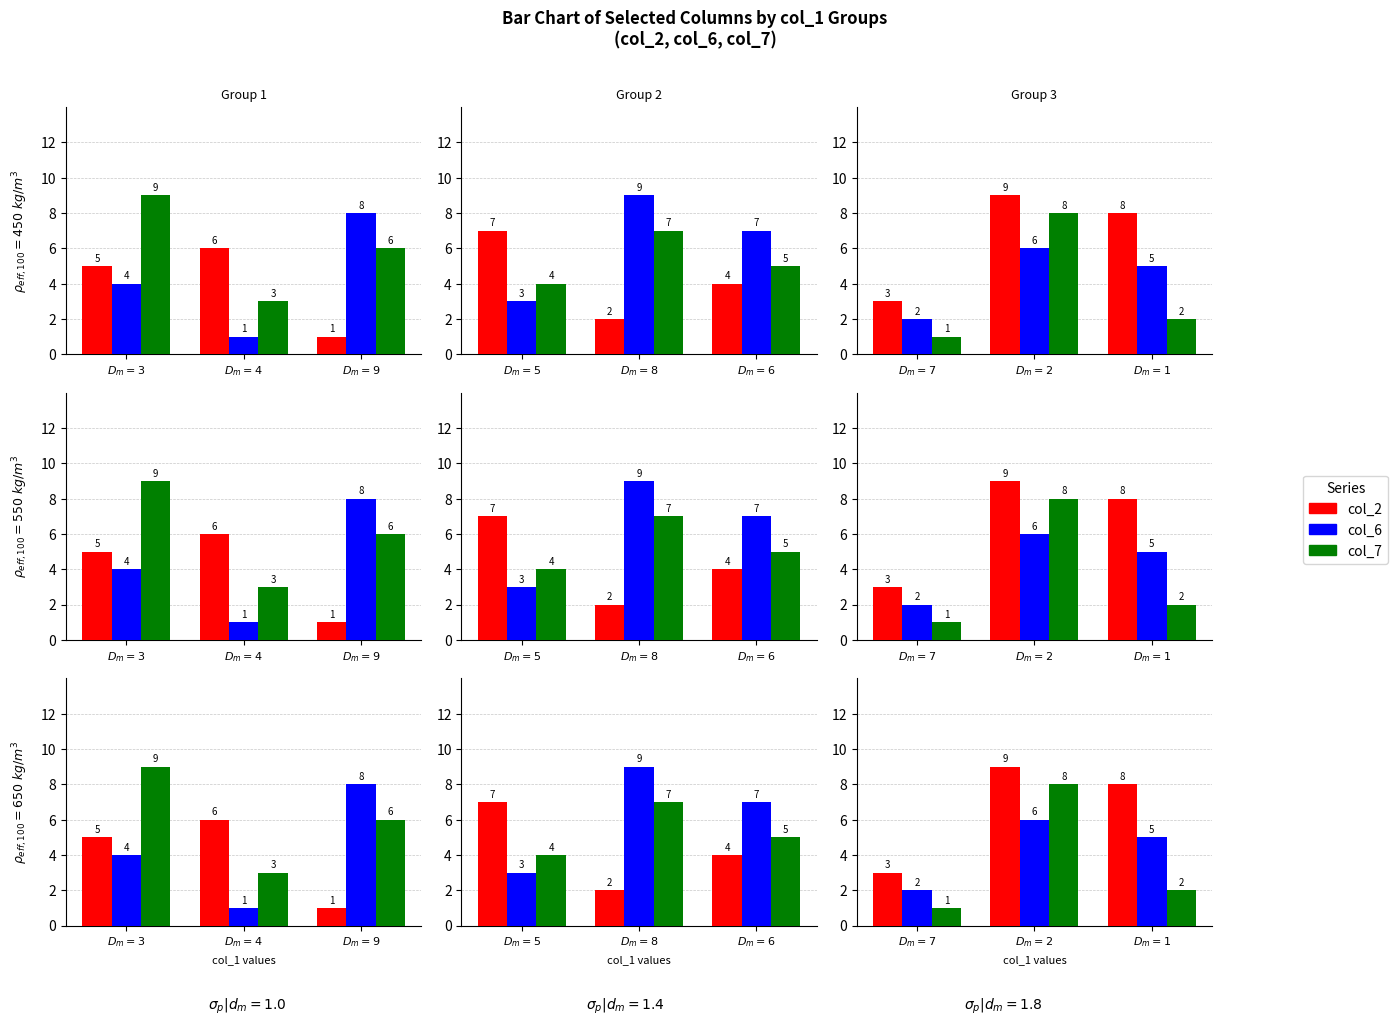

True or false: col_6 has a value of 1 at $D_m=7$.

False